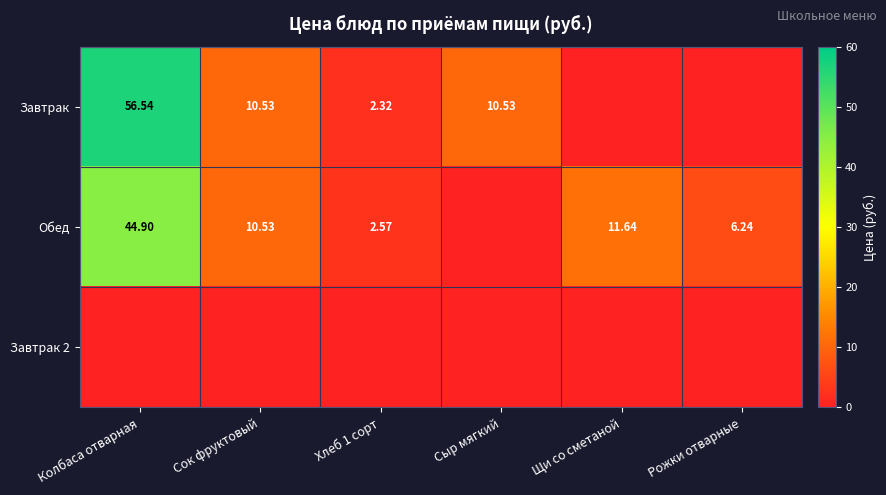

The Завтрак 2 series shows 0.0 at Сок фруктовый. True or false?

True